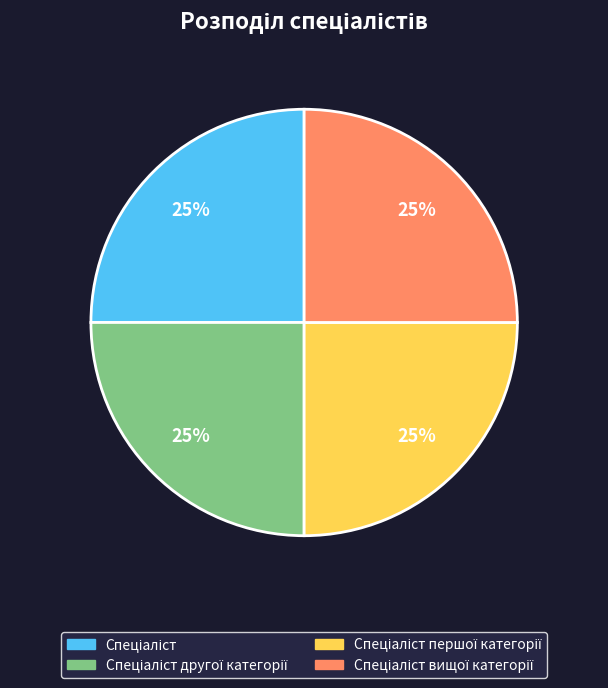

To the nearest percent, what is the average slice percentage?

25%